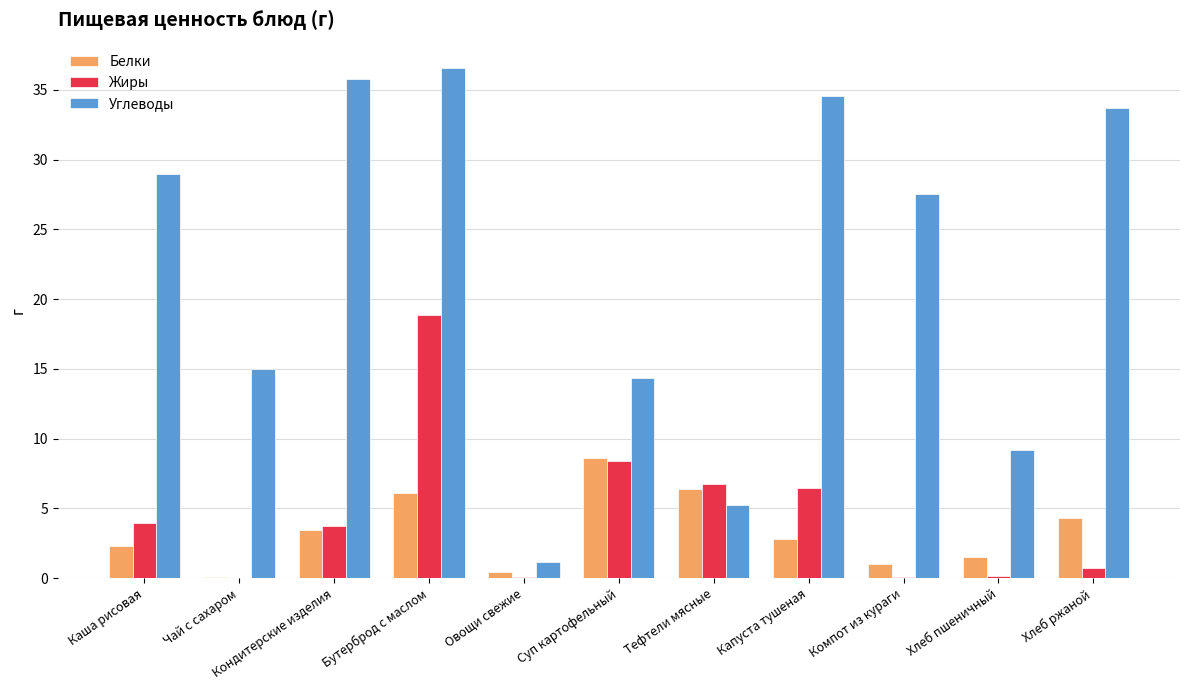

What is the average value of the Жиры series?

4.5